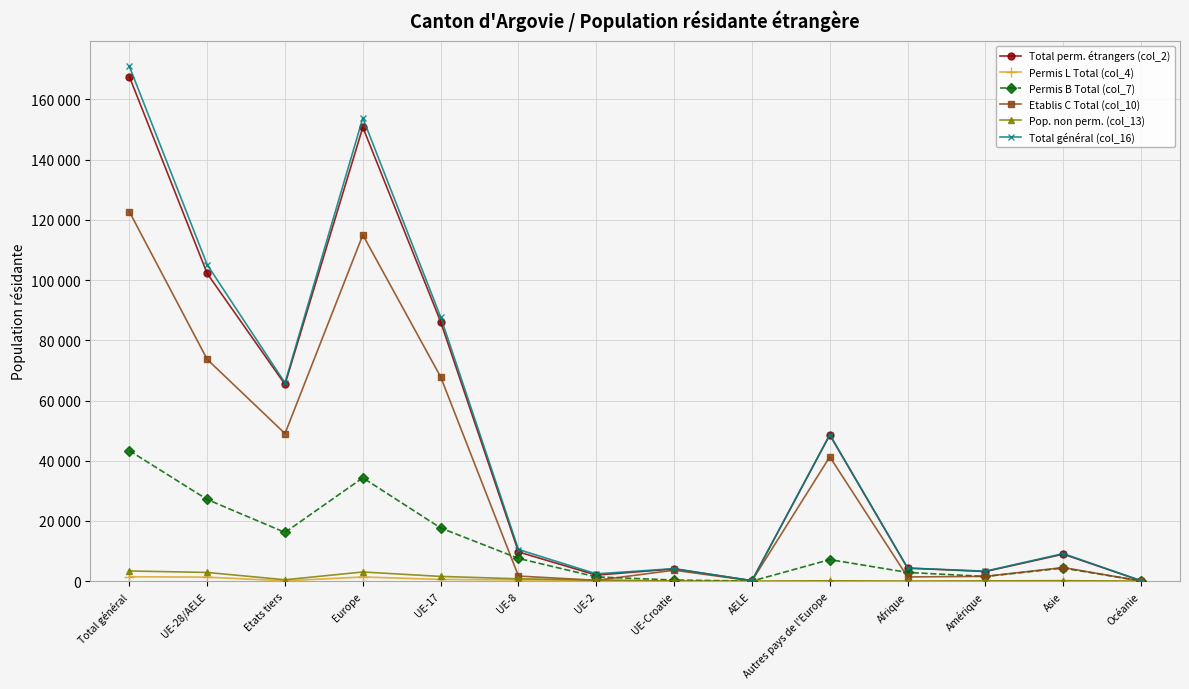

At which label does Pop. non perm. (col_13) first exceed 418?

Total général